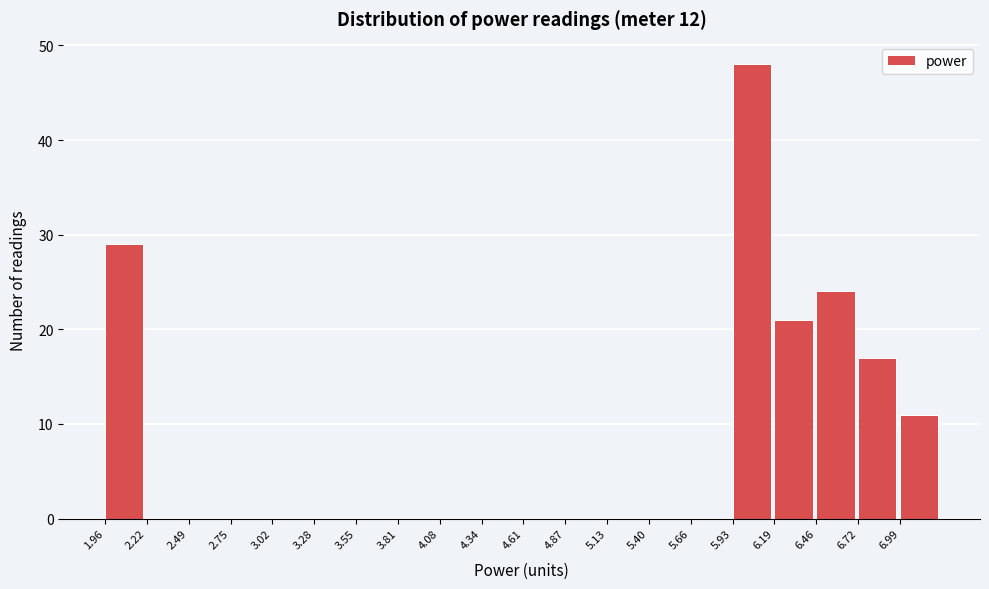

How tall is the bar that spans 1.95 to 2.20 on the x-axis? Neither the bar edges nor the heights are printed on the chart, so give them approximately, as read against the axes.

29